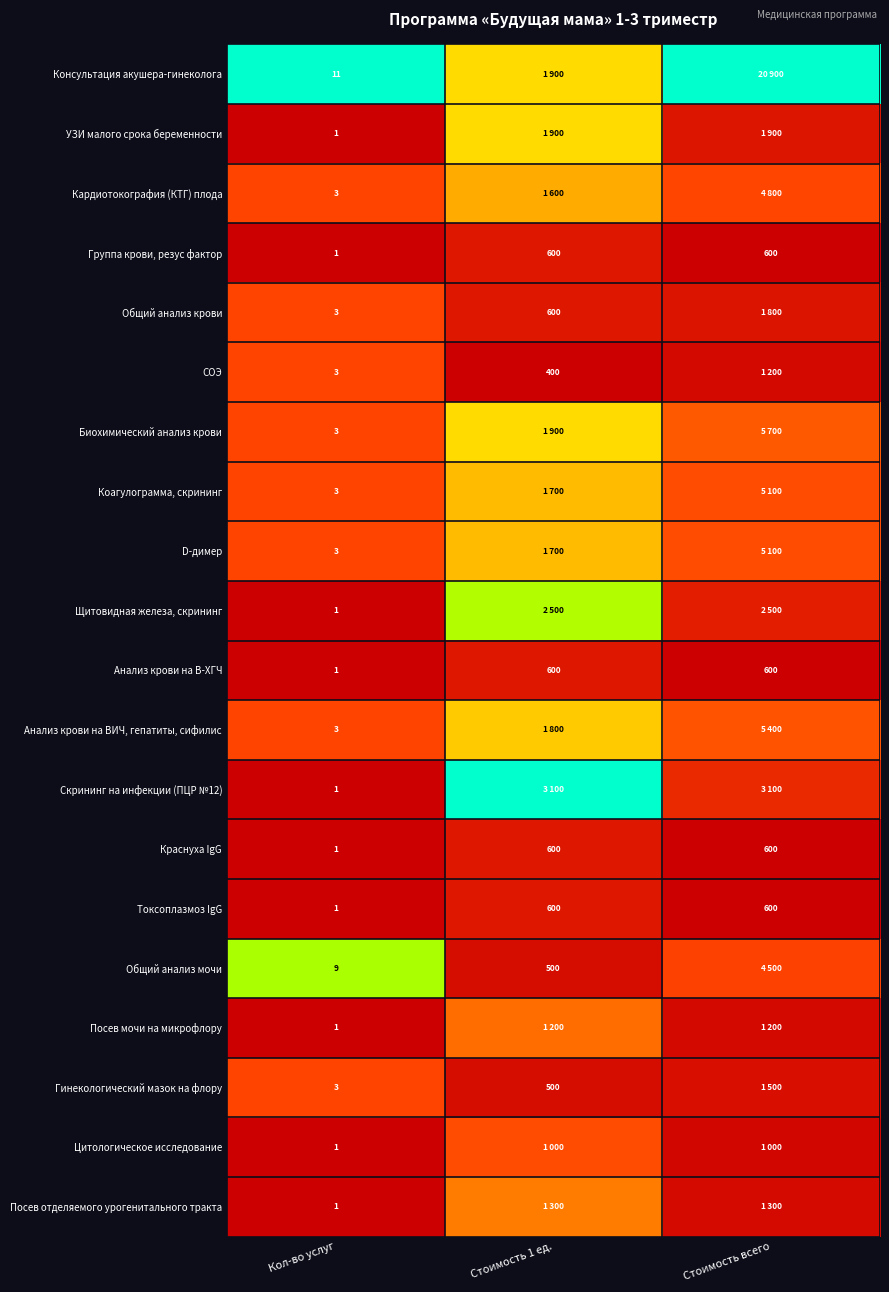

Where is Токсоплазмоз IgG nearest to the value 300?

Кол-во услуг